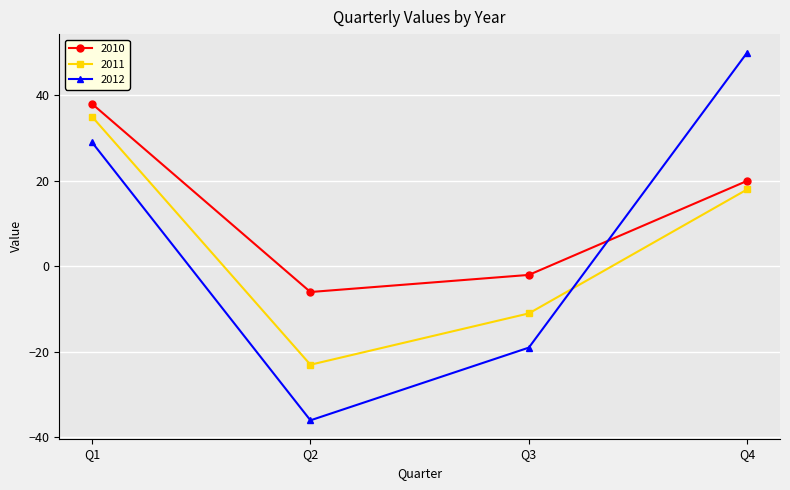

How many 2012 values are between -19 and 50?

3